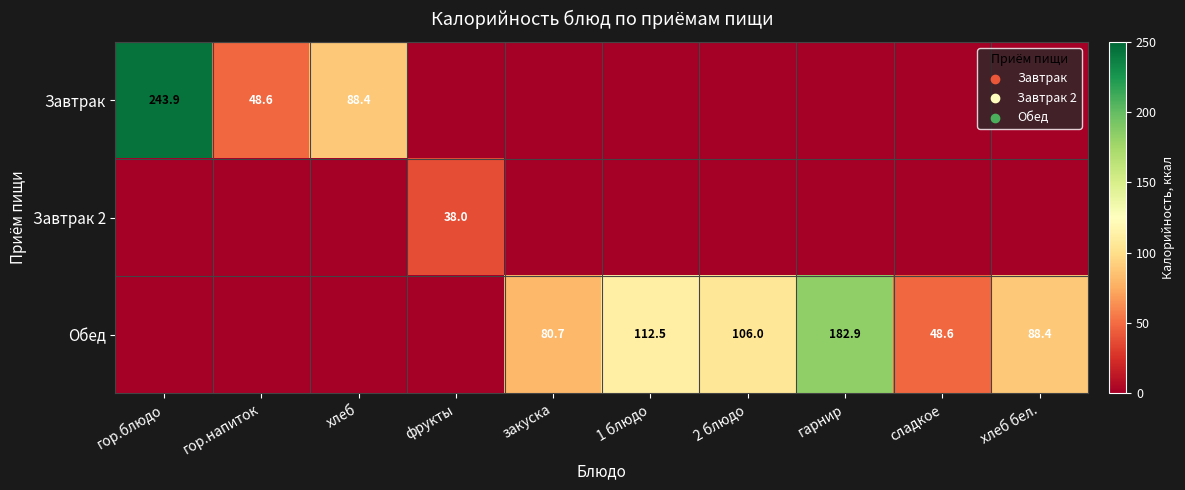

Is it true that Завтрак 2 equals 38.0 at фрукты?

True